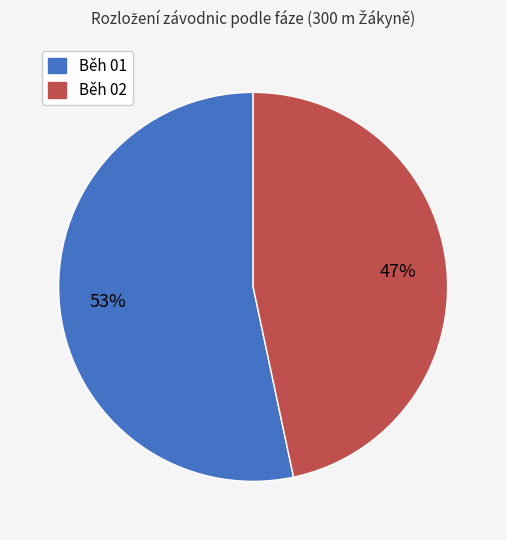

Which category has the smallest portion of the pie?

Běh 02